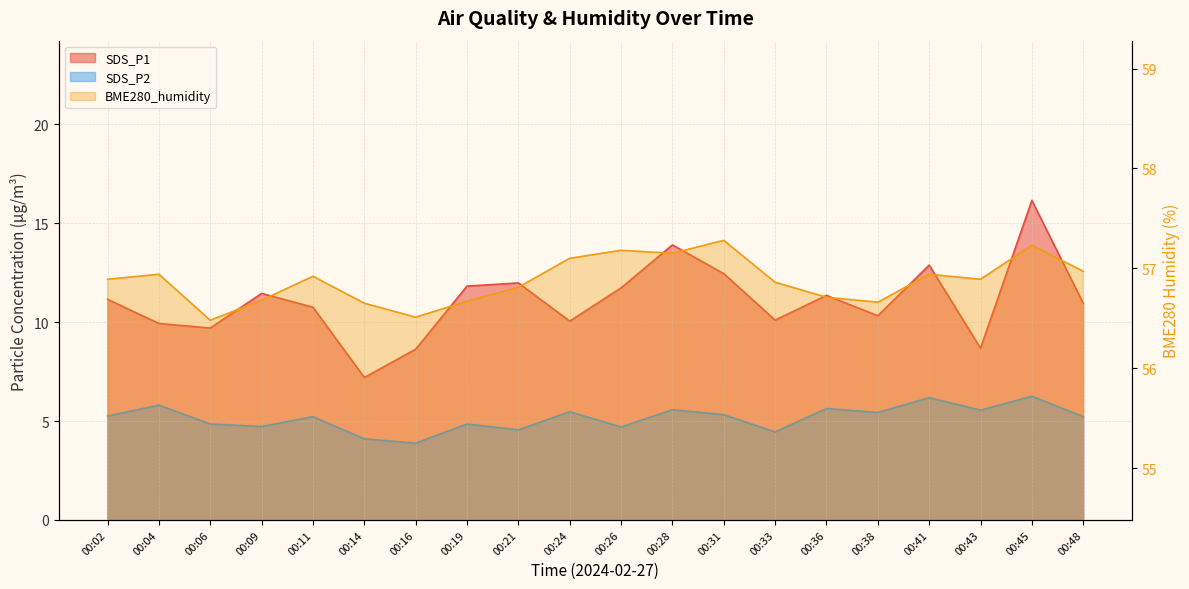

How many interior local peaks does the SDS_P1 series have?

6